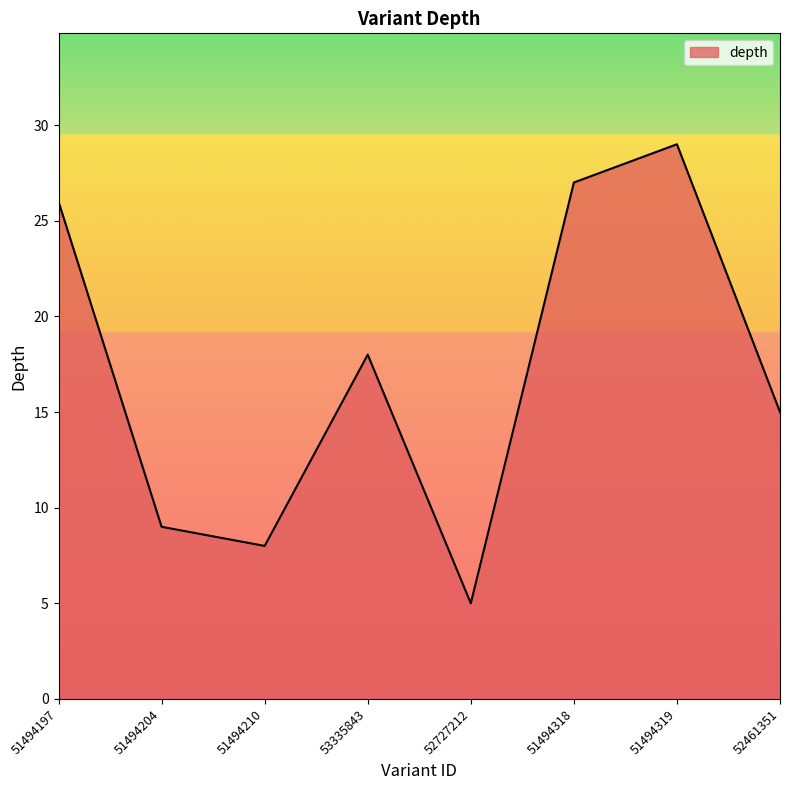

At which category does the data reach its first local peak?

53335843